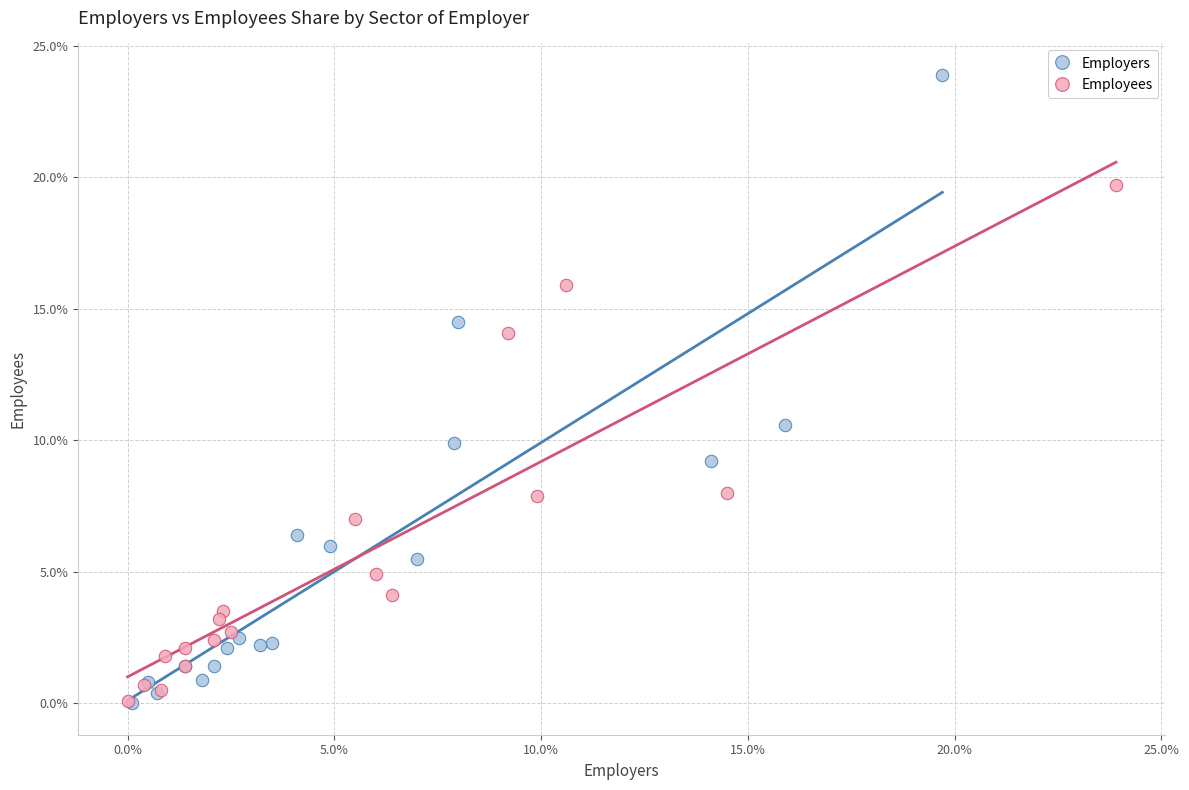

What are all the series names shown in the legend?

Employers, Employees